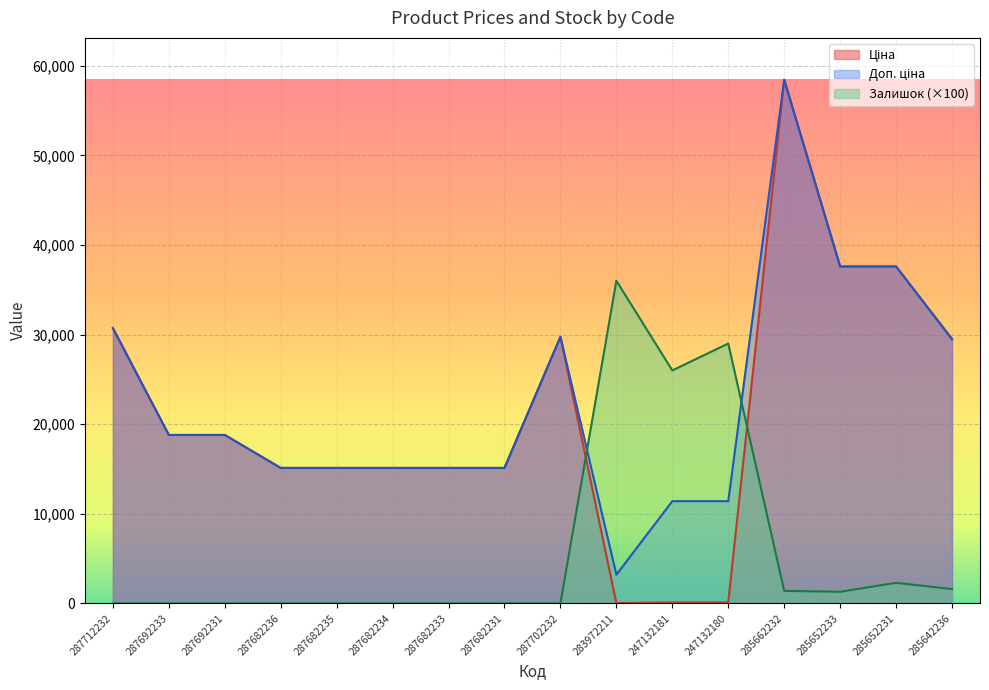

How many lines are shown in the chart?

3